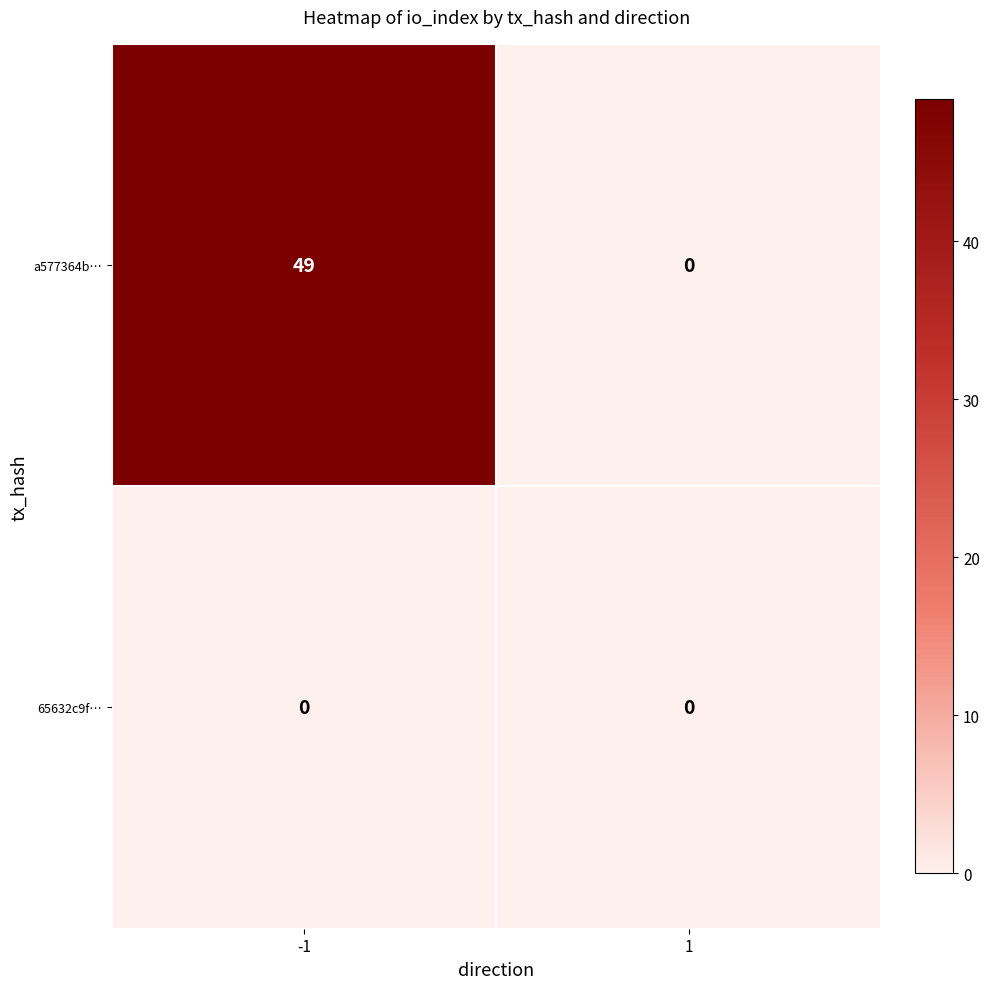

Rank the series at -1 from lowest to highest value.

65632c9f…, a577364b…